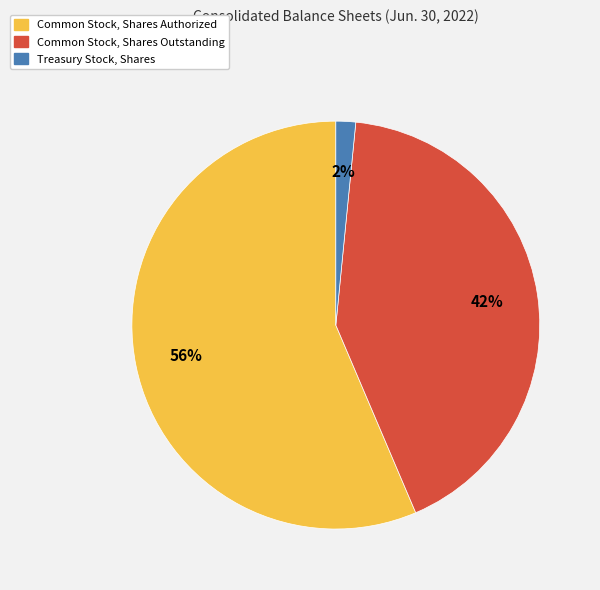

Which slice represents more than half of the pie?

Common Stock, Shares Authorized